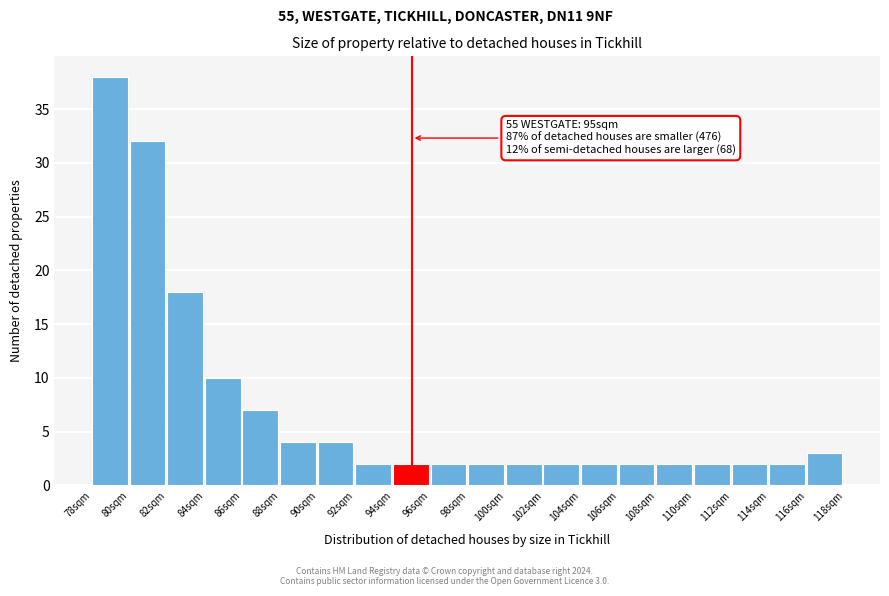

Which range on the x-axis has the tallest bar?

78 to 80